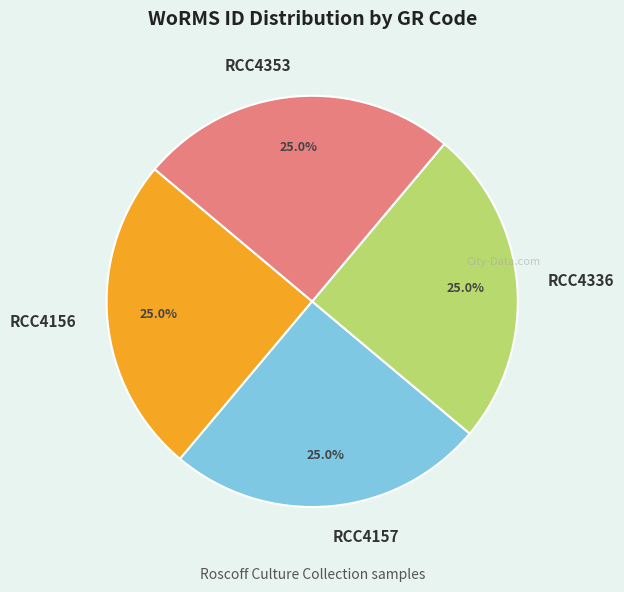

To the nearest percent, what is the combined percentage of RCC4156 and RCC4157?

50%